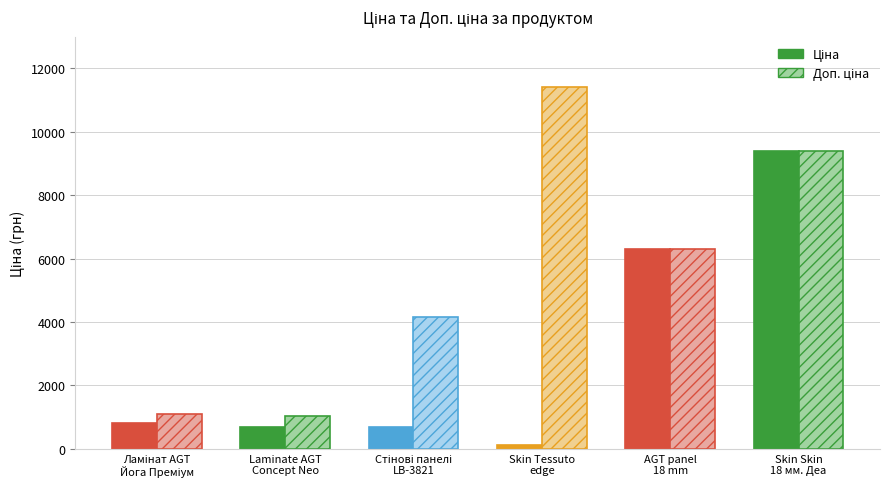

What is the average value of the Ціна series?

3002.2